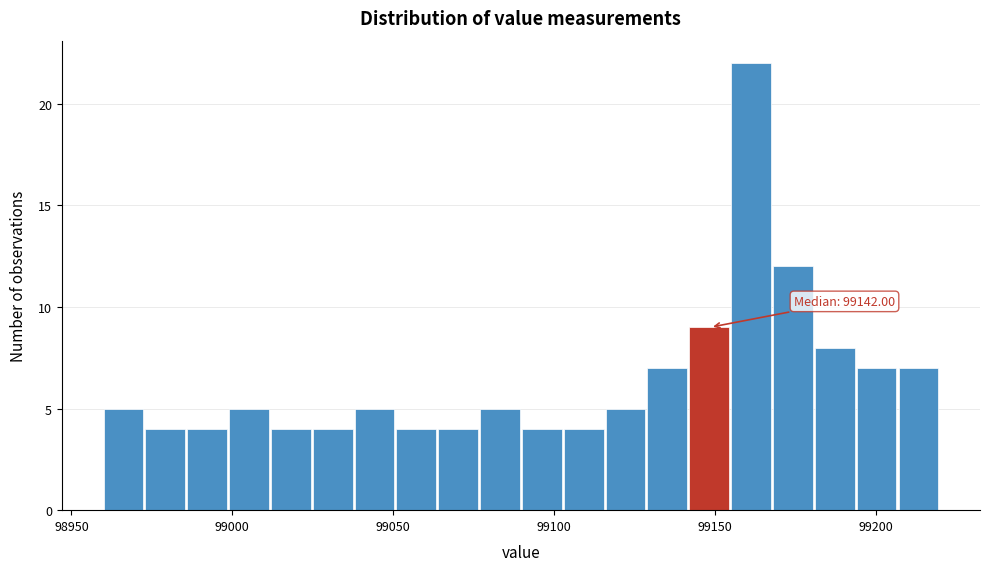

Read against the x-axis, roughly where is the centre of the tallest bar?

99160